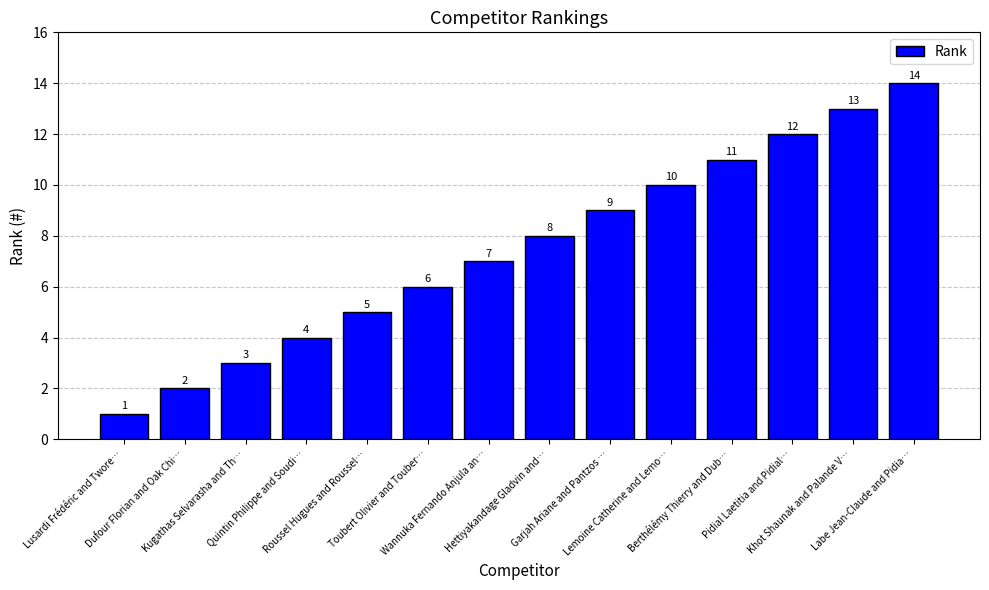

List the labels in order of value, smallest first.

Lusardi Frédéric and Twore…, Dufour Florian and Oak Chi…, Kugathas Selvarasha and Th…, Quintin Philippe and Soudi…, Roussel Hugues and Roussel…, Toubert Olivier and Touber…, Wannuka Fernando Anjula an…, Hettiyakandage Gladvin and…, Garjah Ariane and Pantzos …, Lemoine Catherine and Lemo…, Berthélémy Thierry and Dub…, Pidial Laetitia and Pidial…, Khot Shaunak and Palande V…, Labe Jean-Claude and Pidia…